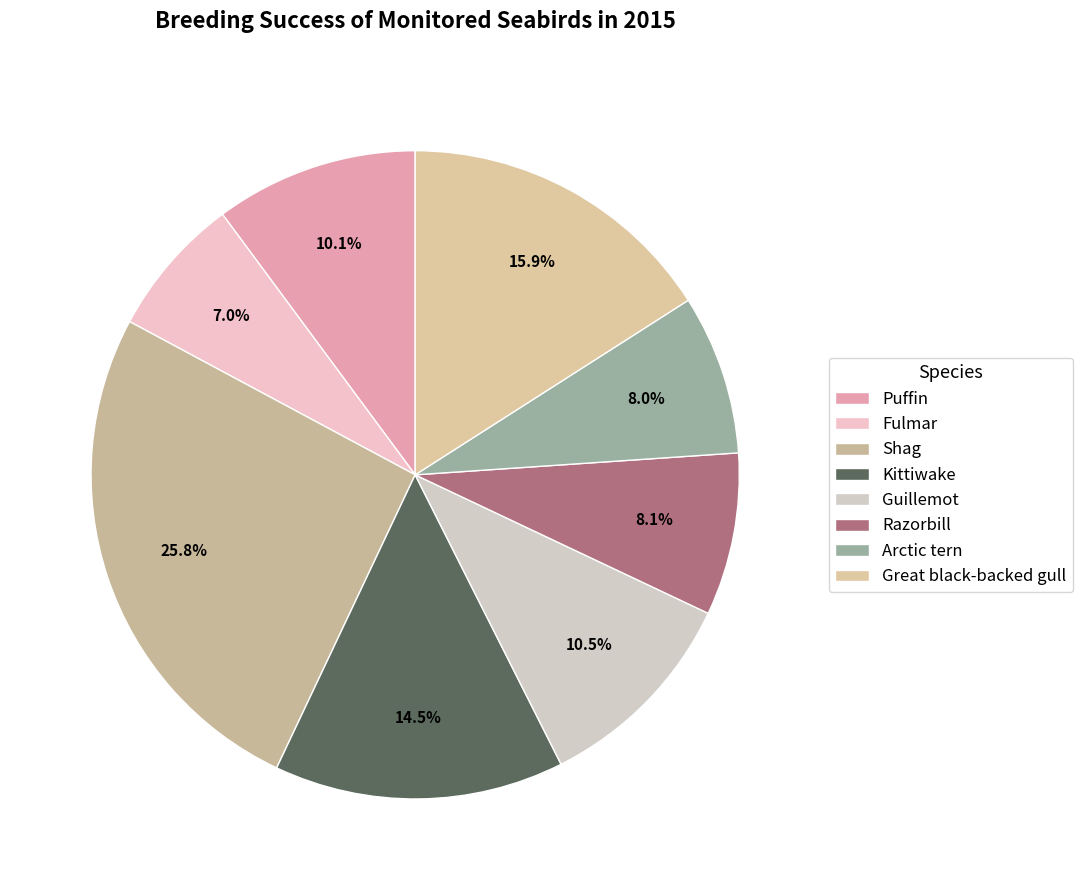

What percentage is the Shag slice, to the nearest percent?

26%